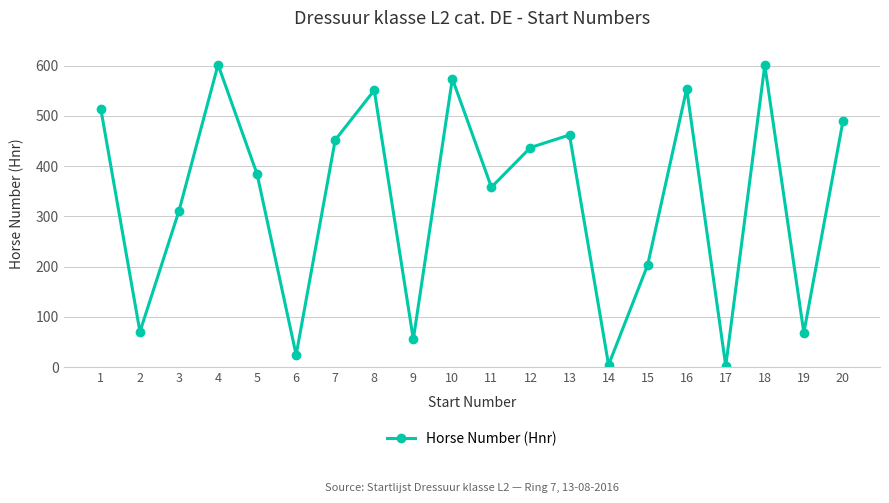

Approximately how many times larger is the value at 5 compared to 2?

5.5